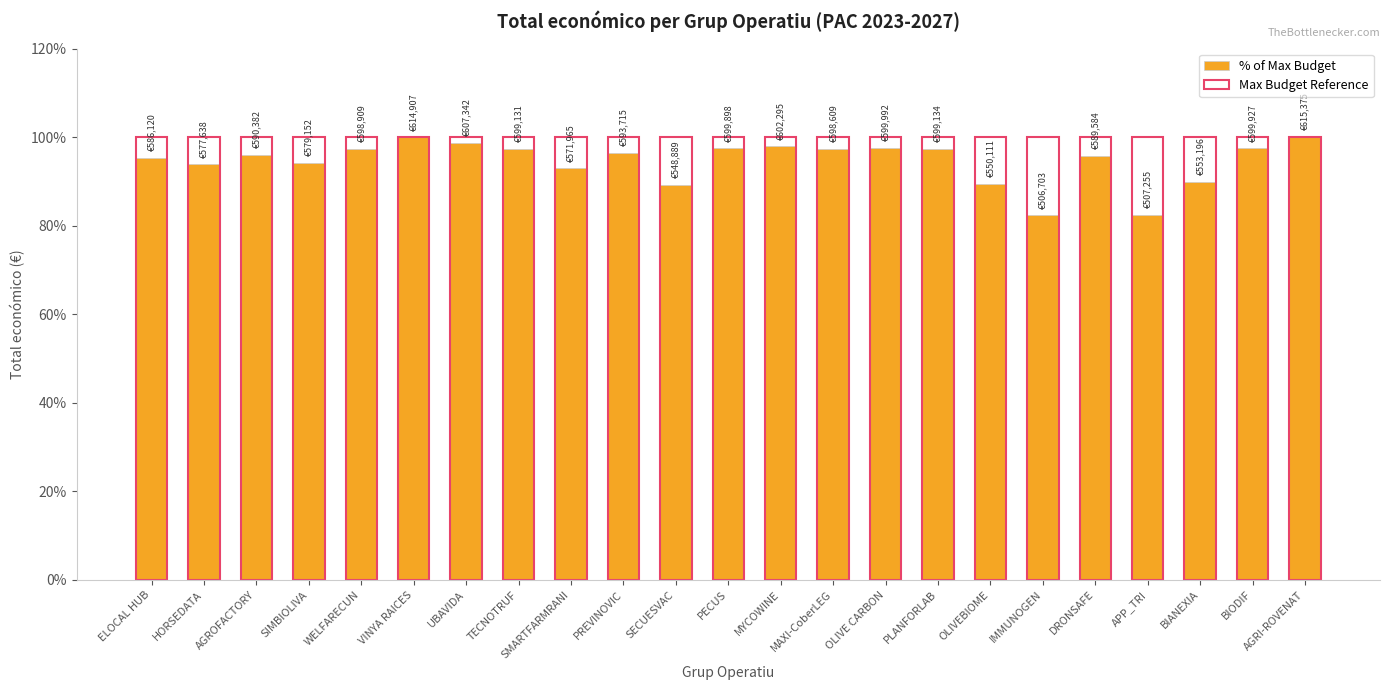

What position from the right is PREVINOVIC?

14